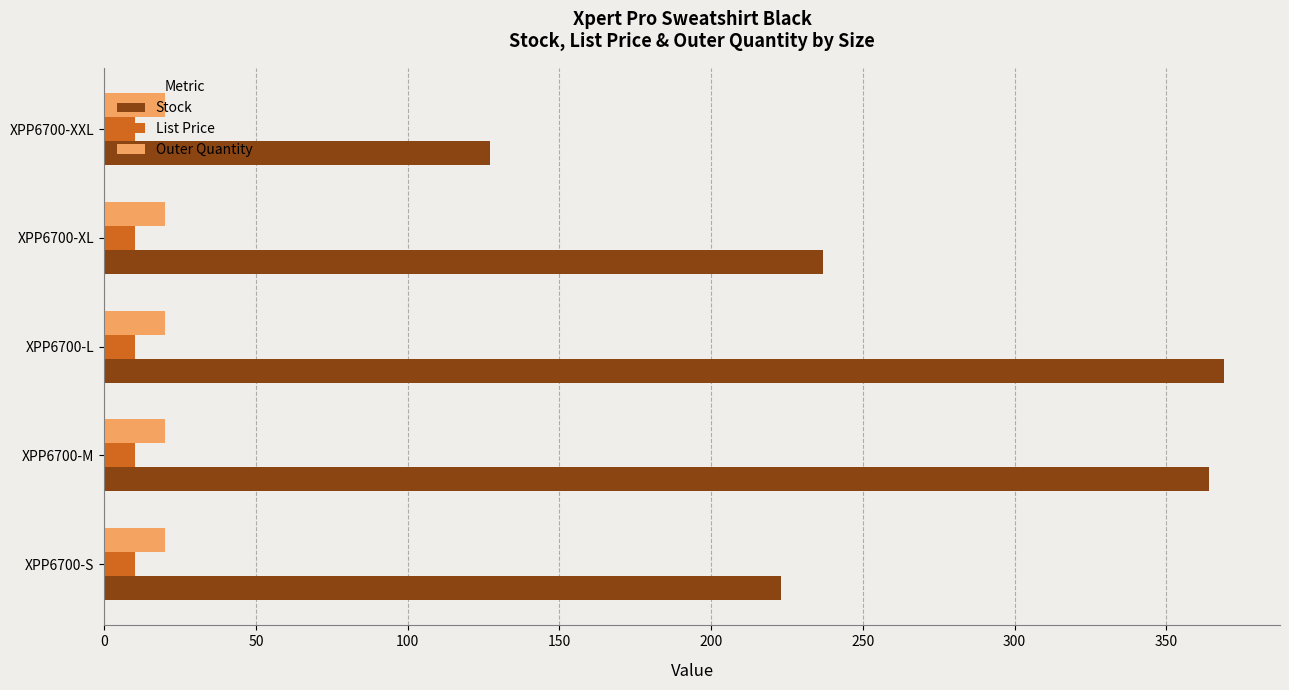

Is the value of List Price at XPP6700-M greater than the value of Outer Quantity at XPP6700-XXL?

No